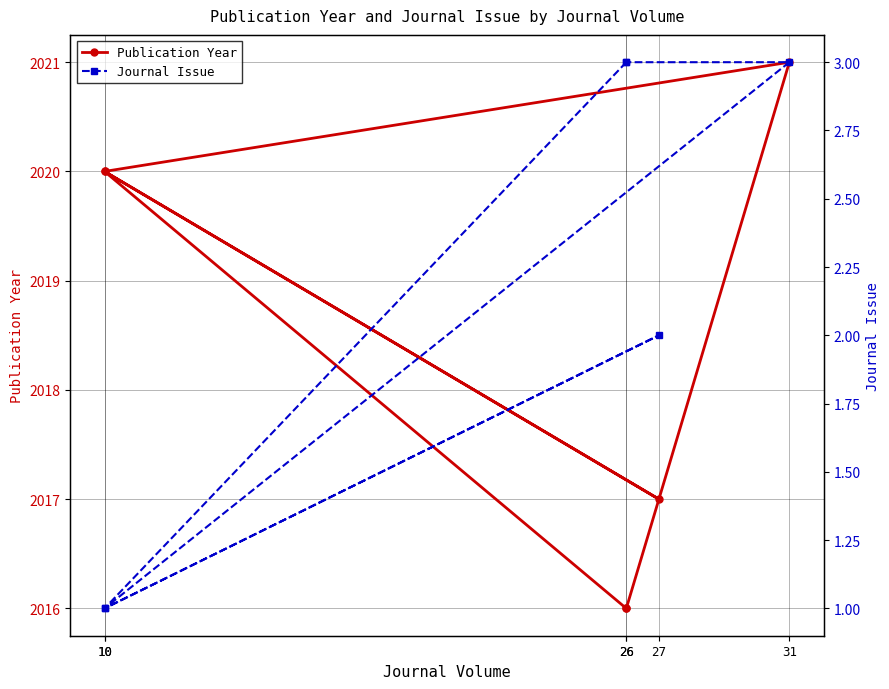

What is the minimum value shown in the chart?

1